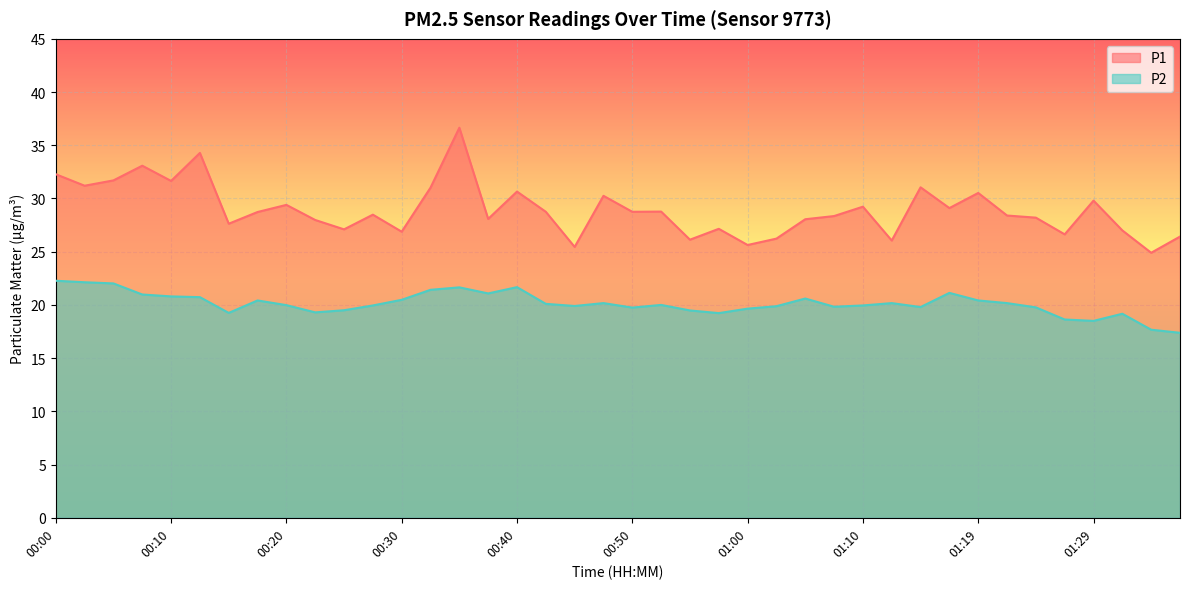

At how many categories does at least one series exceed 27?

30